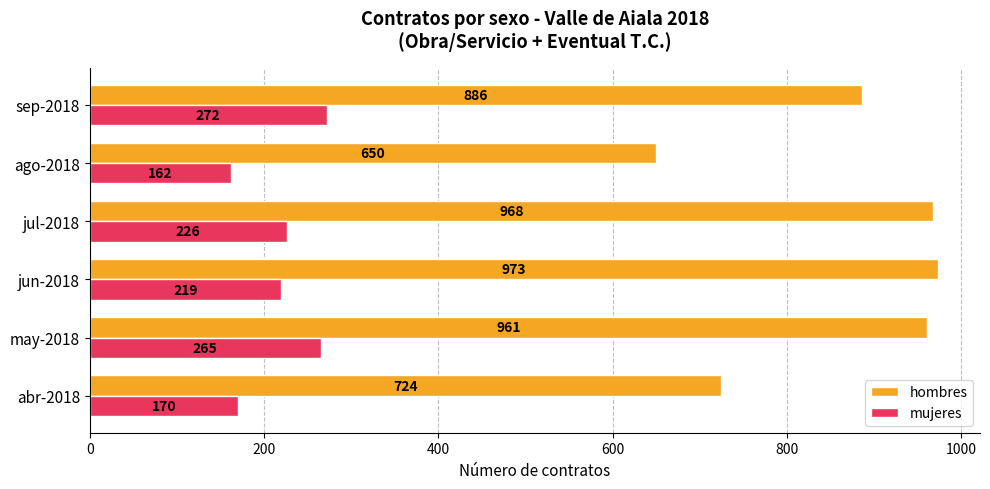

Which series changed the most between may-2018 and jun-2018?

mujeres